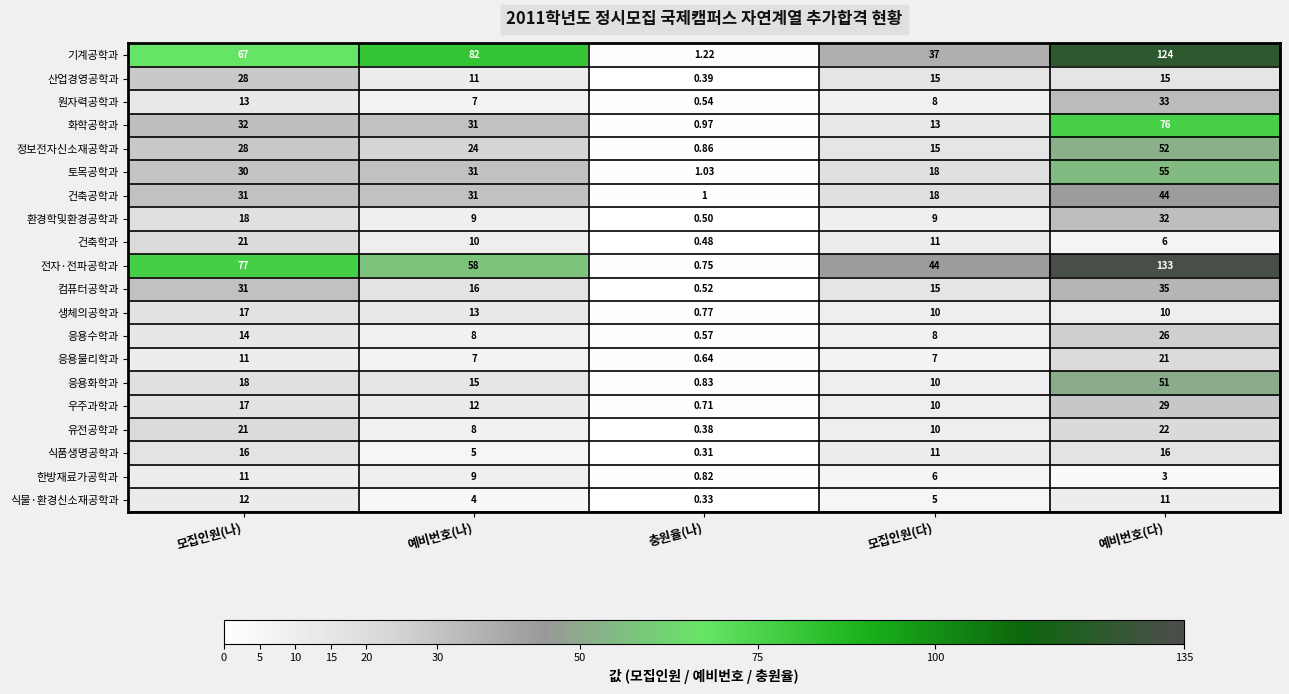

Between 모집인원(나) and 모집인원(다), which series saw the biggest shift?

전자·전파공학과